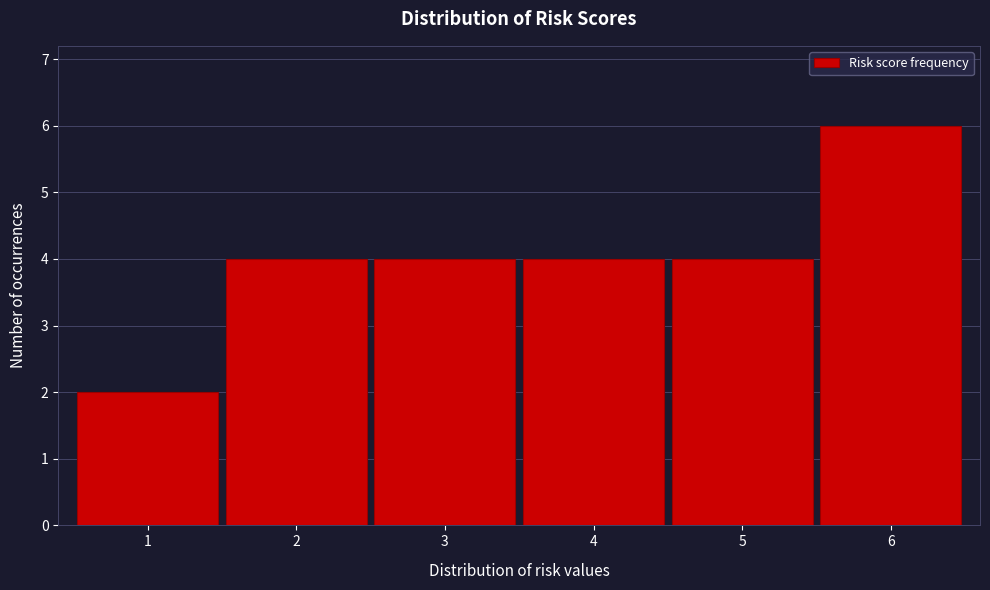

How tall is the bar that spans 1.5 to 2.5 on the x-axis? The values are not printed on the chart, so give them approximately, as read against the axis.

4